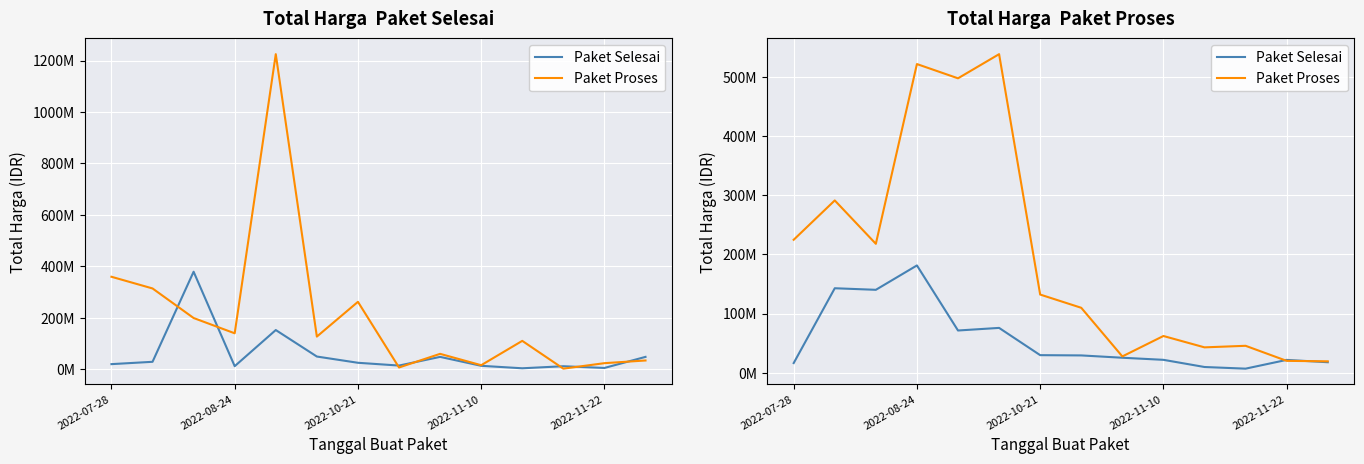

What position from the left is 7?

8